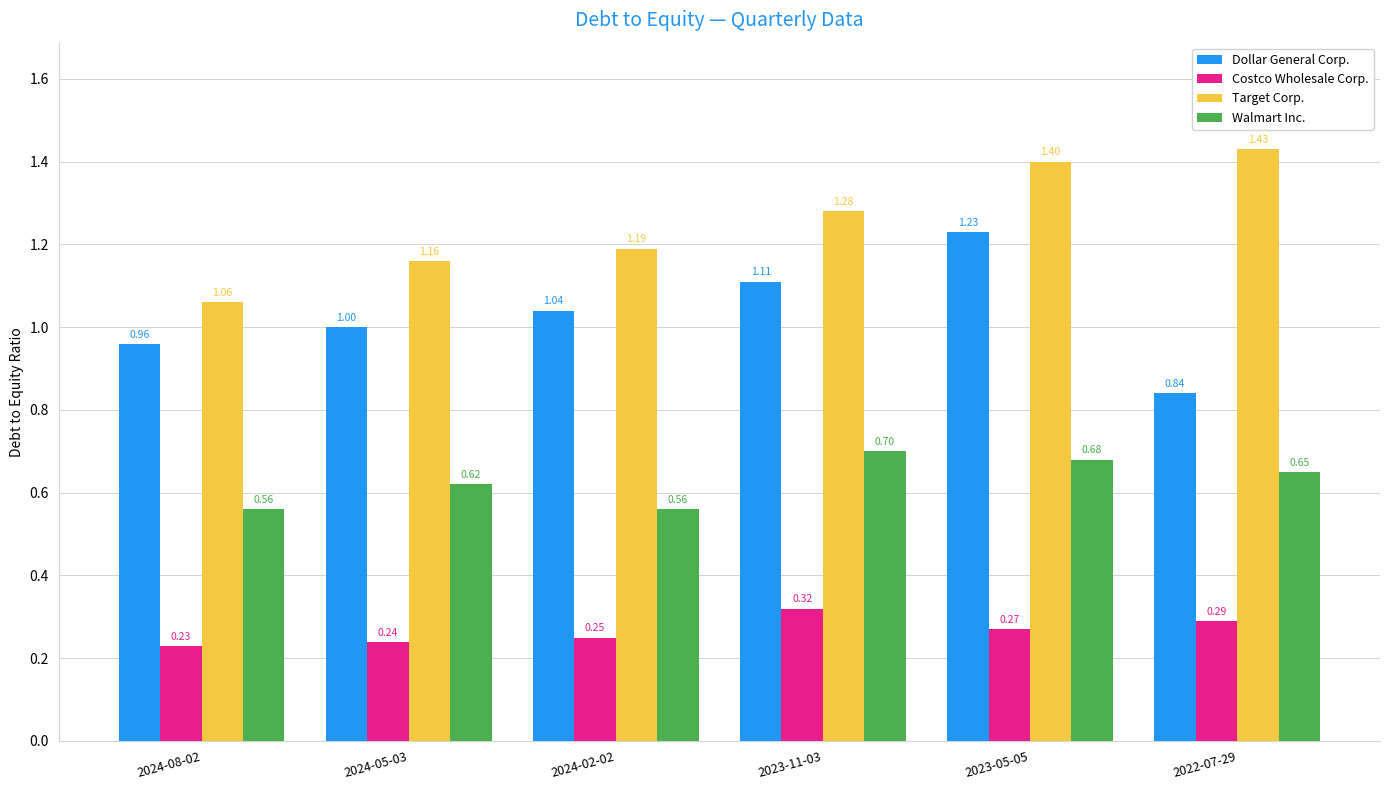

What is the total value across all series at 2023-05-05?

3.6